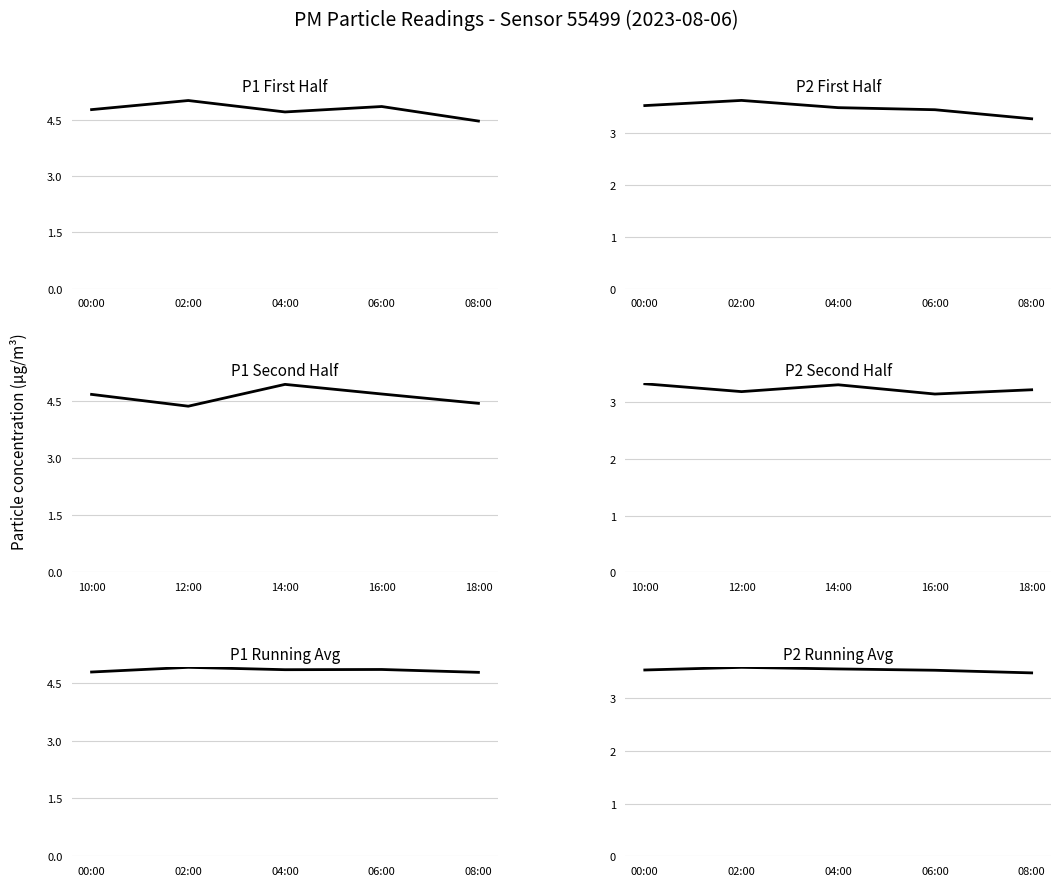

Which has a higher value, 04:00 or 00:00?

00:00